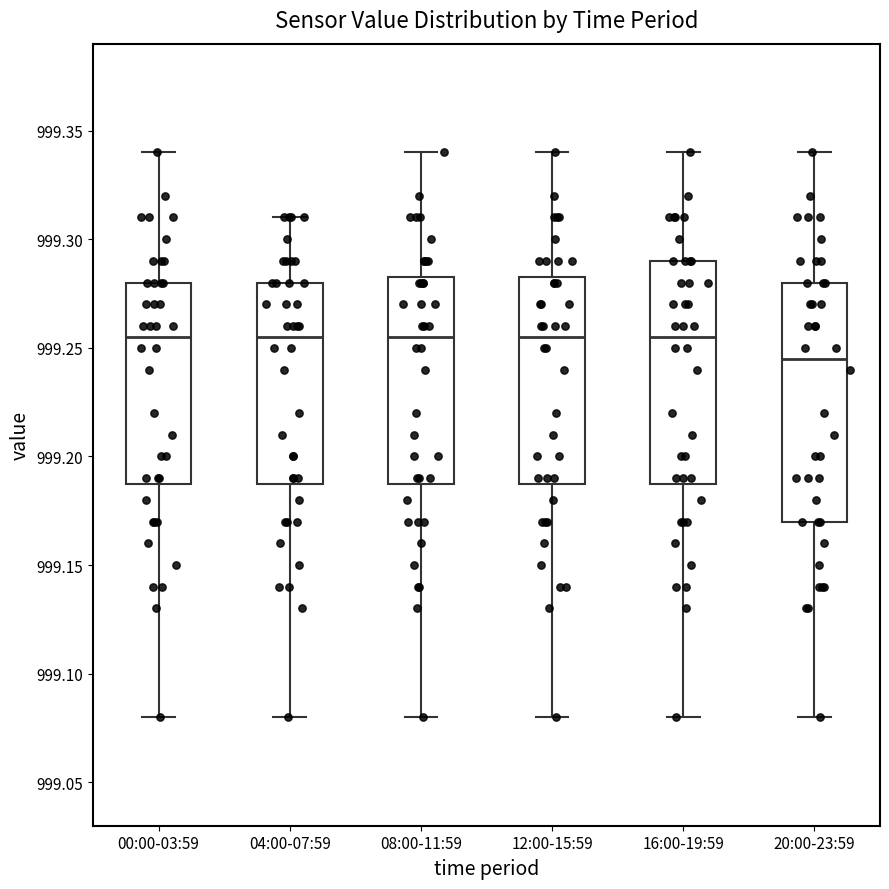

Comparing the boxes themselves (not the whiskers), which one is the tallest?

20:00-23:59